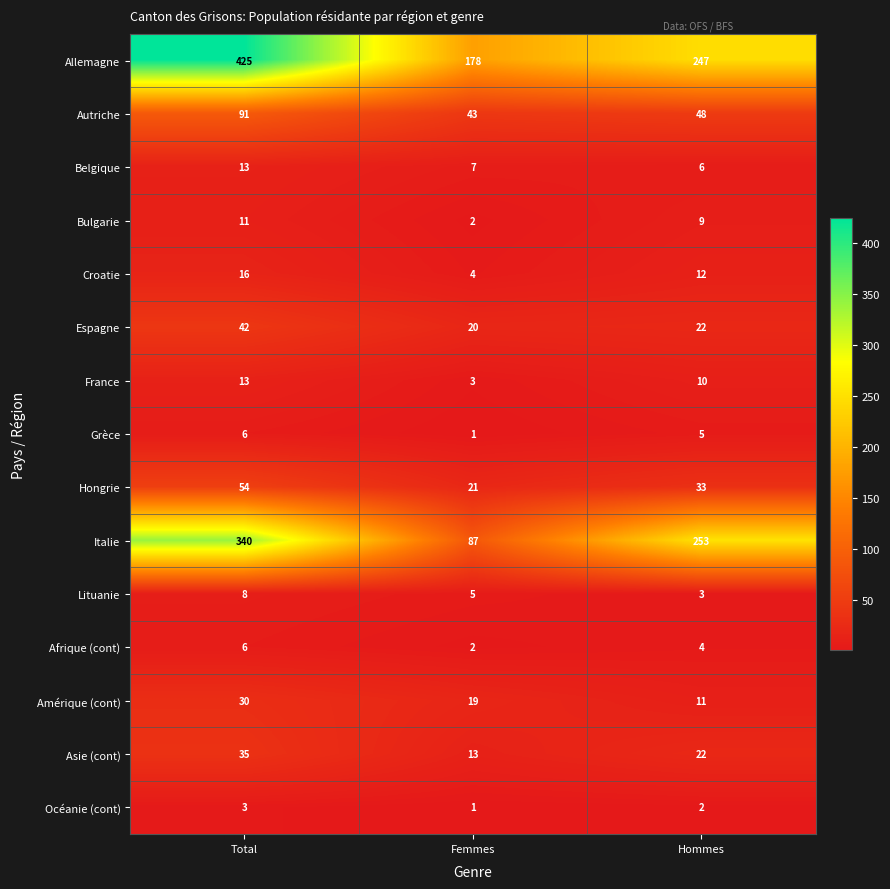

The value of Asie (cont) at Femmes is 4. True or false?

False